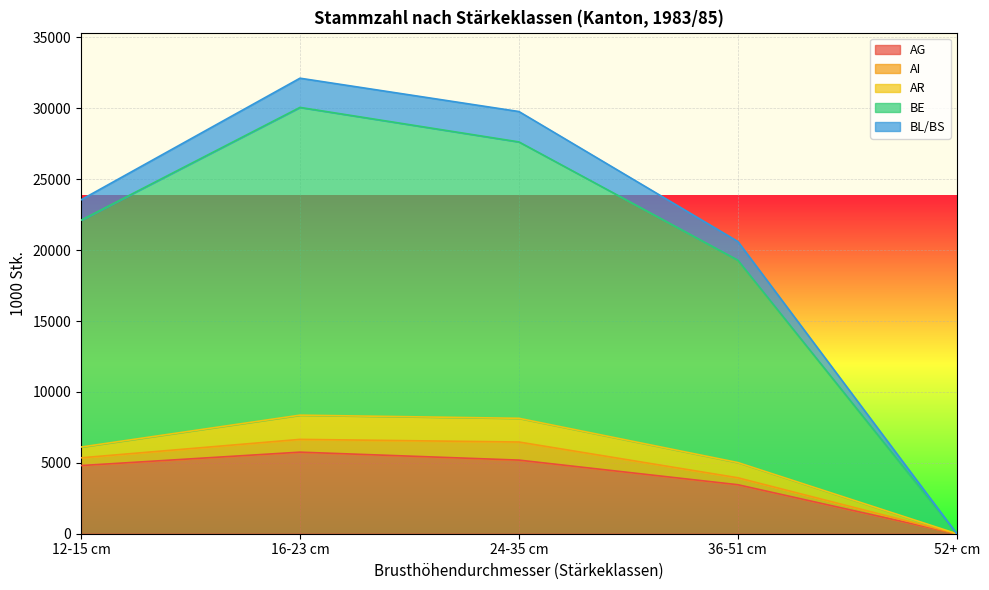

What is the difference between the highest and lowest values at 36-51 cm?

15836